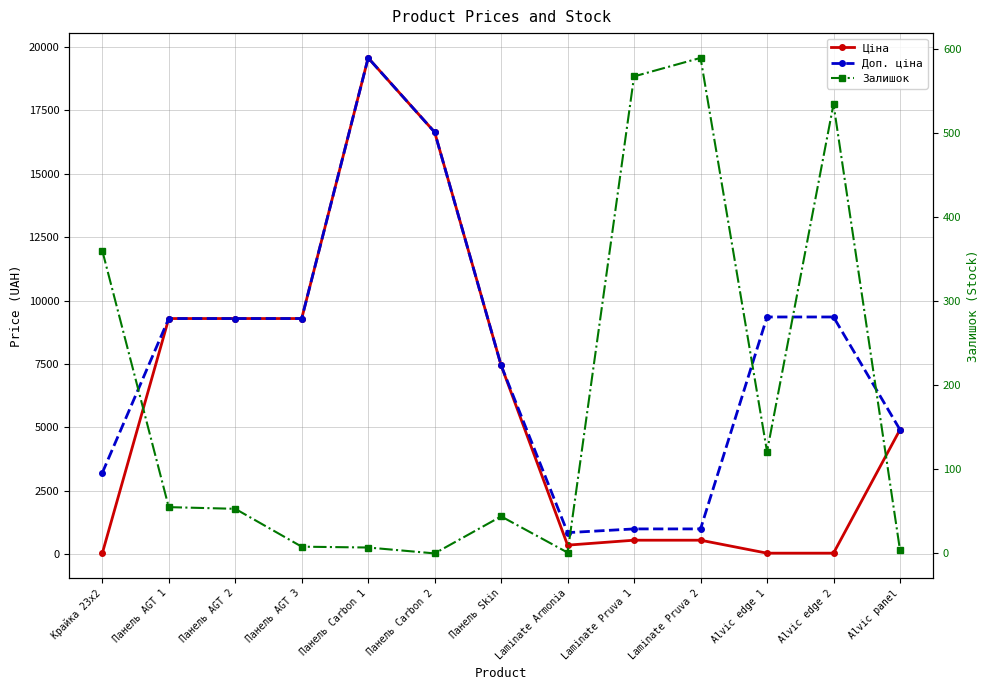

What is the sum of the Доп. ціна values at Alvic edge 1 and Панель AGT 3?

18642.5